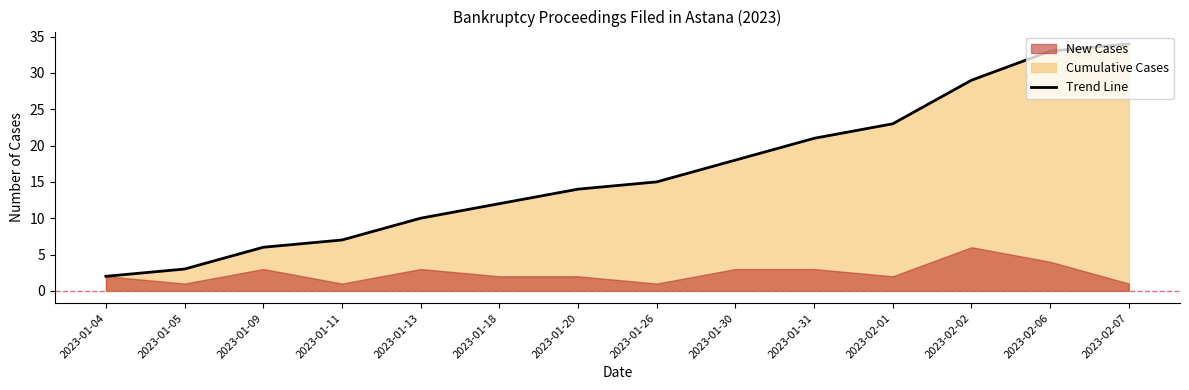

True or false: there are more than 0 points higher than both neighbors.

False